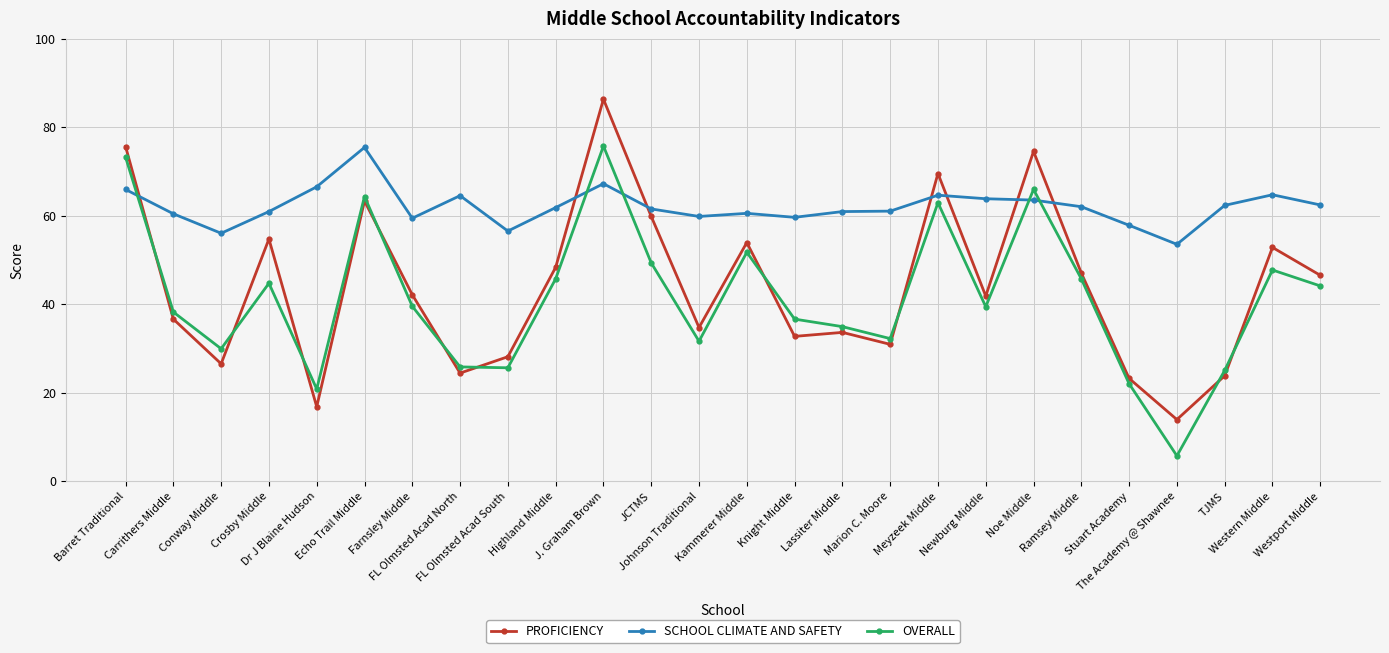

Is it true that OVERALL equals 39.4 at Newburg Middle?

True